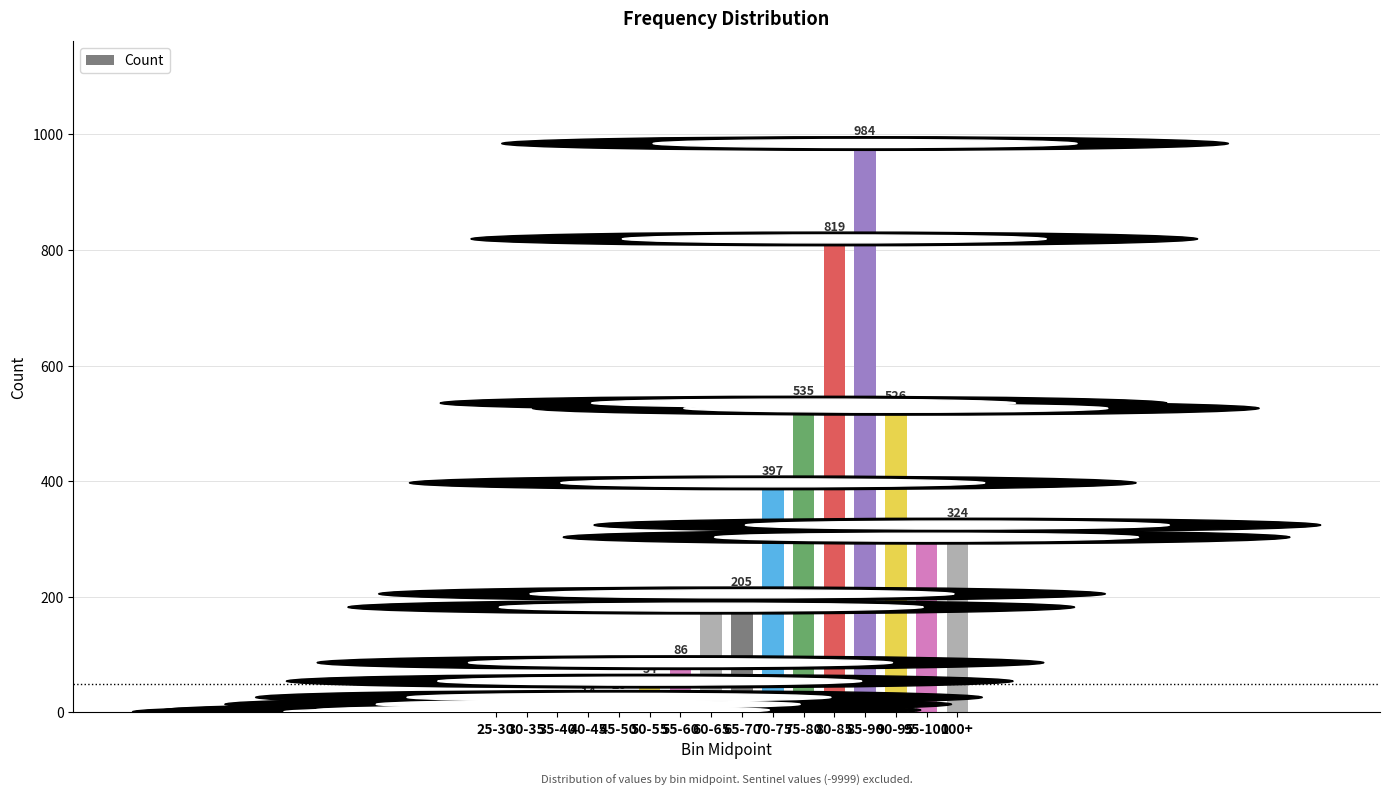

Between 95-100 and 55-60, which is larger?

95-100